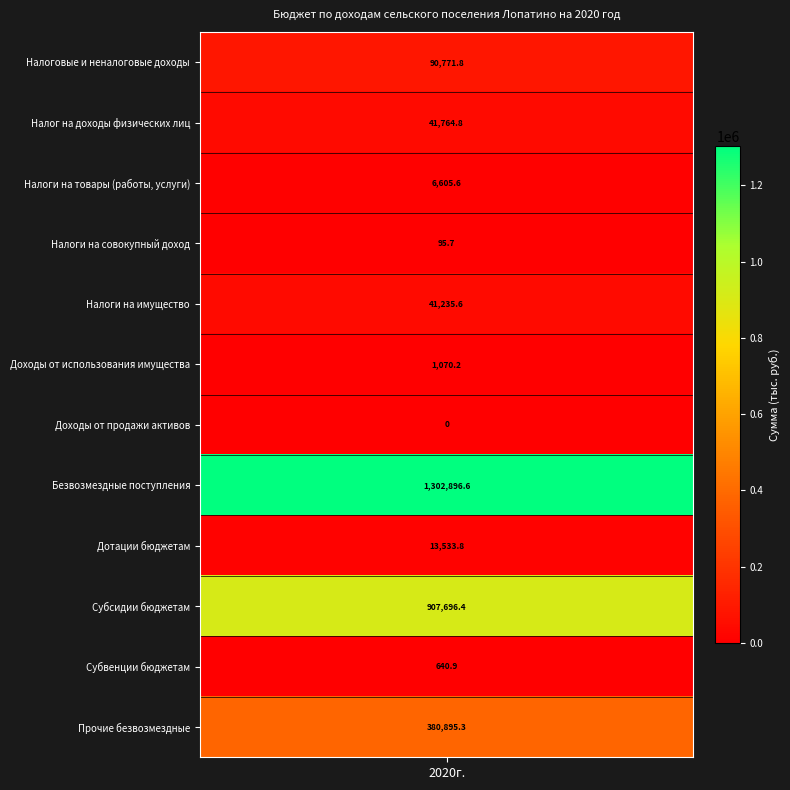

Reading right to left, list all the values displayed in this chart.

Прочие безвозмездные поступления=380895.3	Субвенции бюджетам=640.9	Субсидии бюджетам=907696.4	Дотации бюджетам=13533.8	Безвозмездные поступления=1302896.6	Доходы от продажи материальных активов=0.0	Доходы от использования имущества=1070.2	Налоги на имущество=41235.6	Налоги на совокупный доход=95.7	Налоги на товары (работы, услуги)=6605.6	Налог на доходы физических лиц=41764.8	Налоговые и неналоговые доходы=90771.8